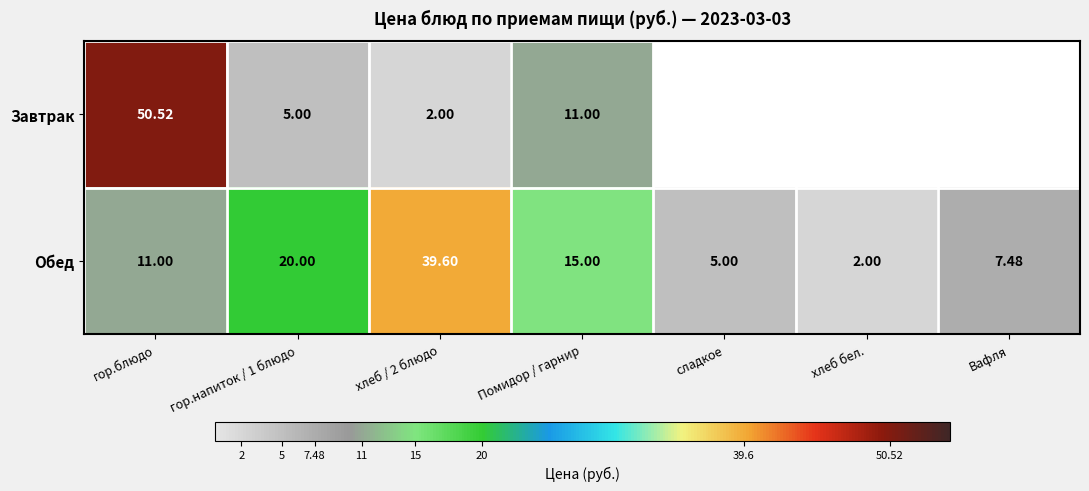

Between гор.напиток / 1 блюдо and хлеб / 2 блюдо, which series saw the biggest shift?

Обед